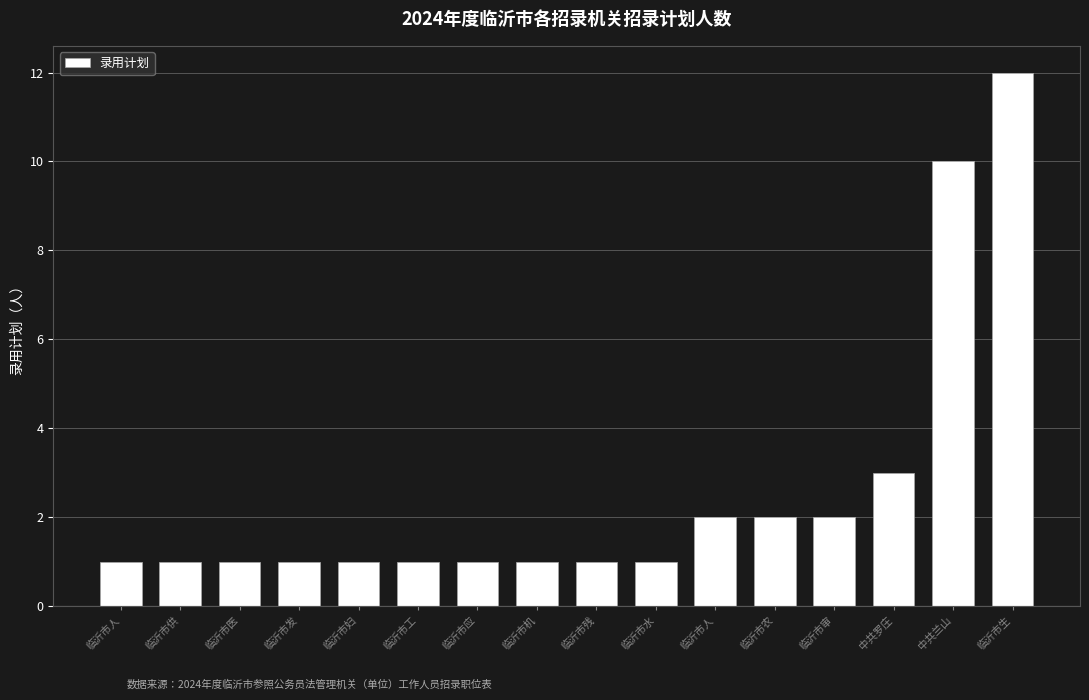

Approximately how many times larger is the value at 临沂市工 compared to 临沂市妇?

1.0